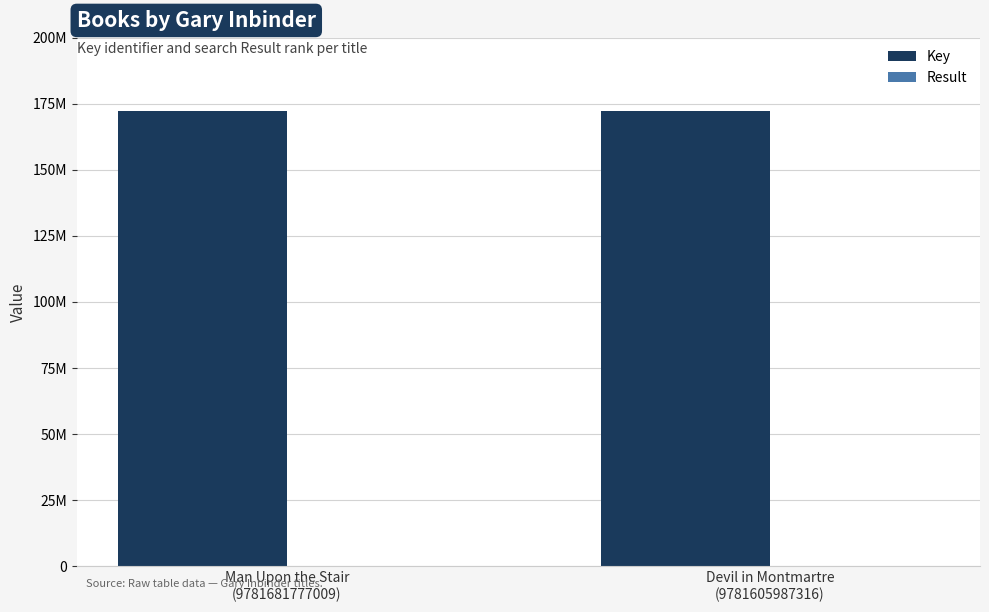

What is the sum of all Key values?

344288290